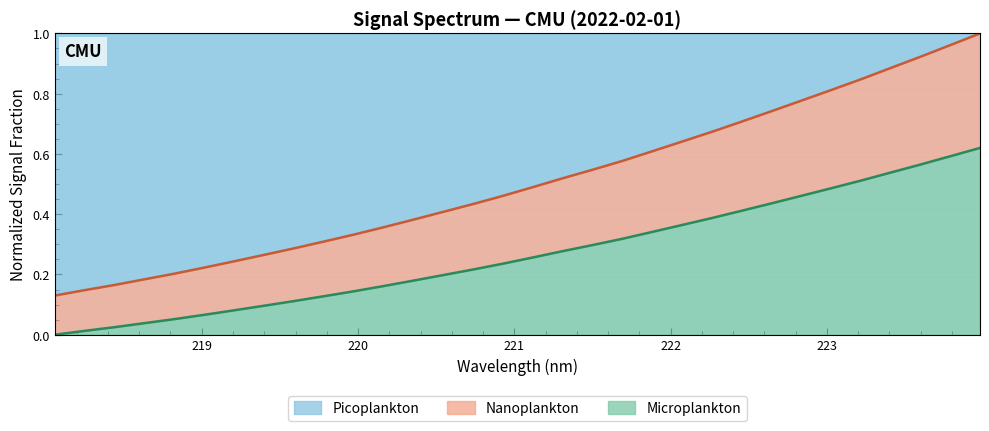

True or false: x and y intersect in this chart.

False